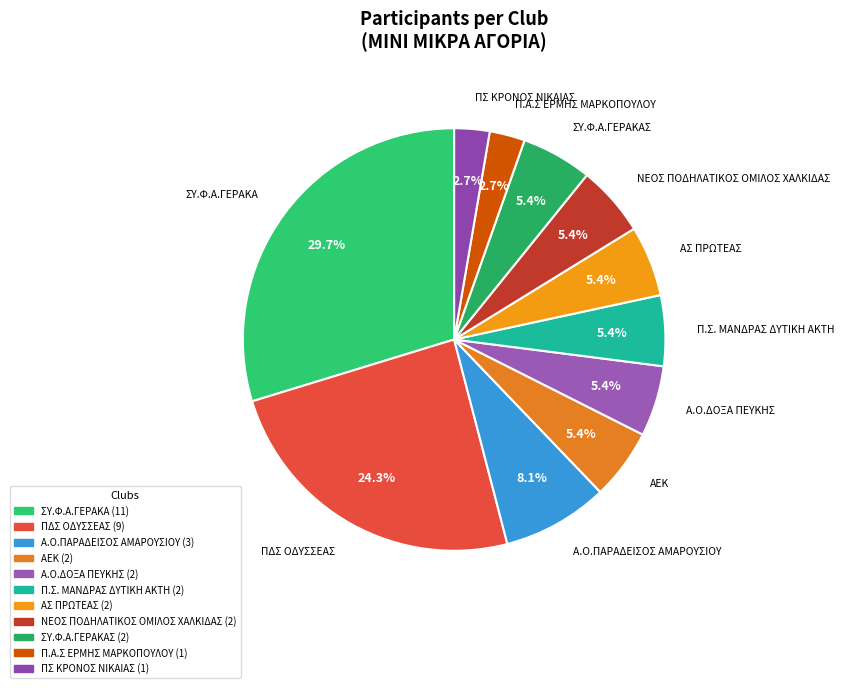

Is ΣΥ.Φ.Α.ΓΕΡΑΚΑ the majority of the pie?

No